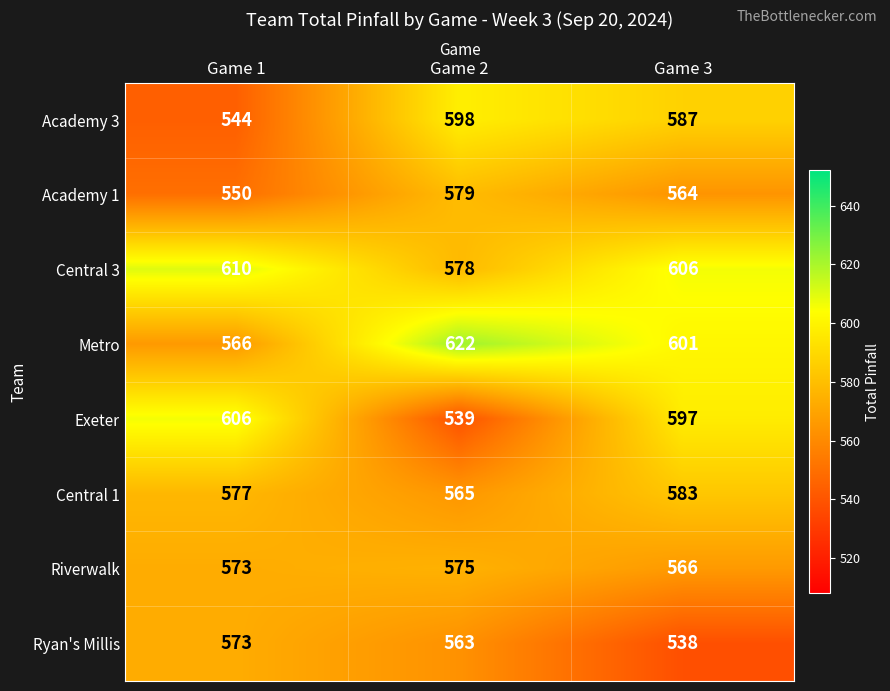

True or false: Academy 1 has a value of 121 at Game 1.

False